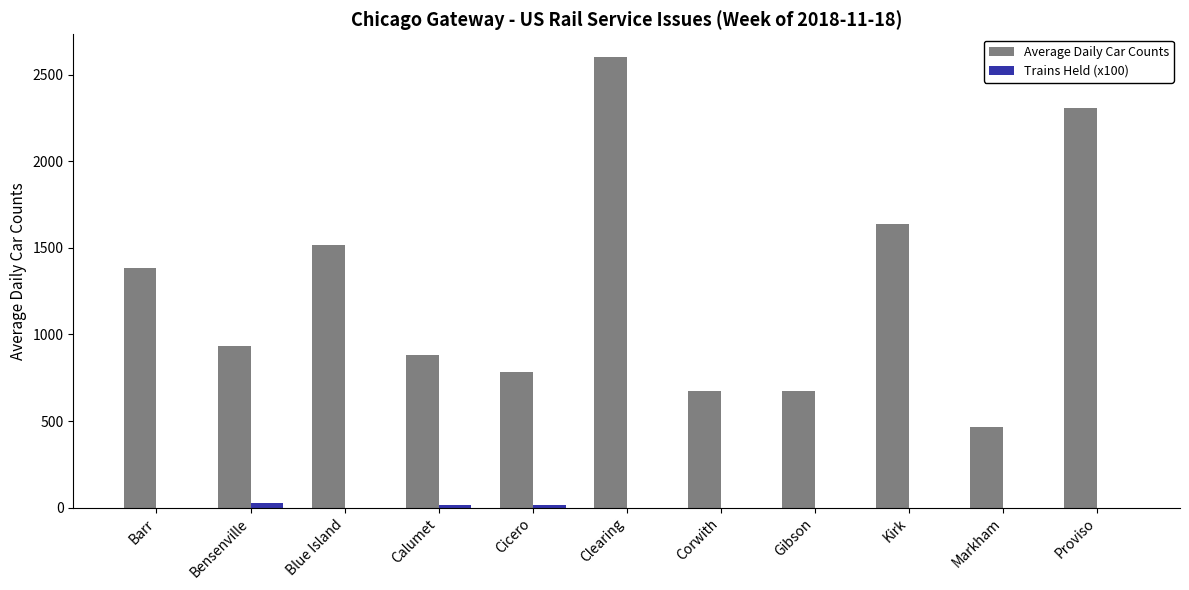

Which series has the largest total across all categories?

Average Daily Car Counts